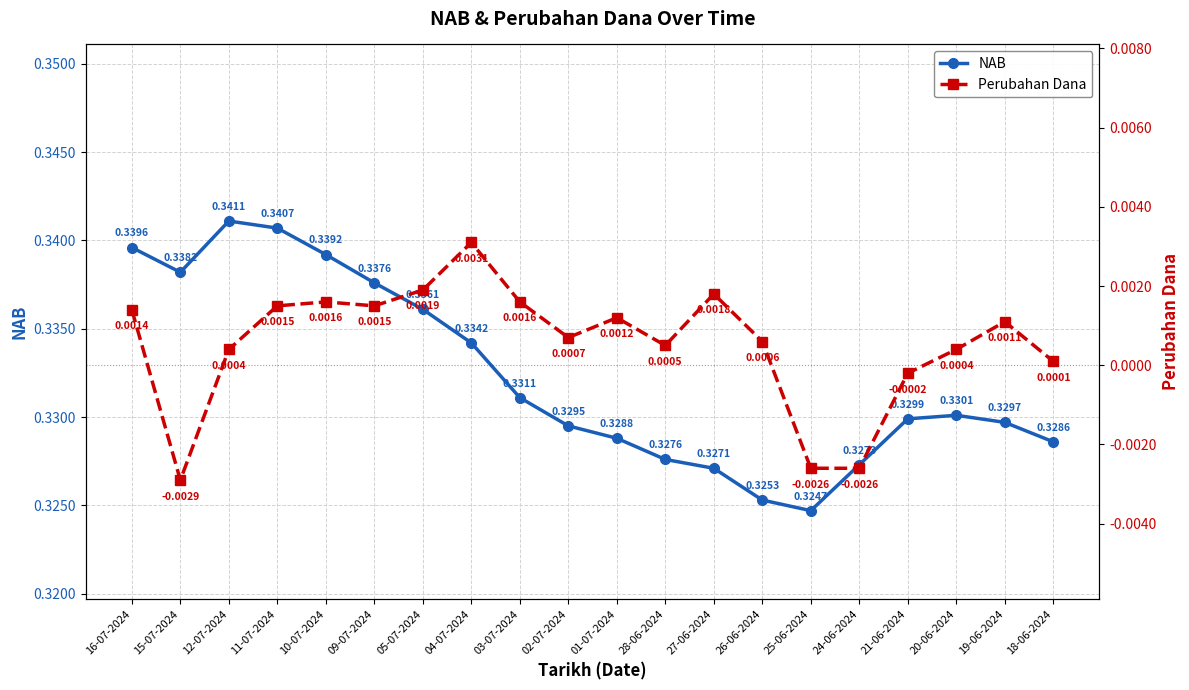

At how many categories does at least one series exceed 0?

20